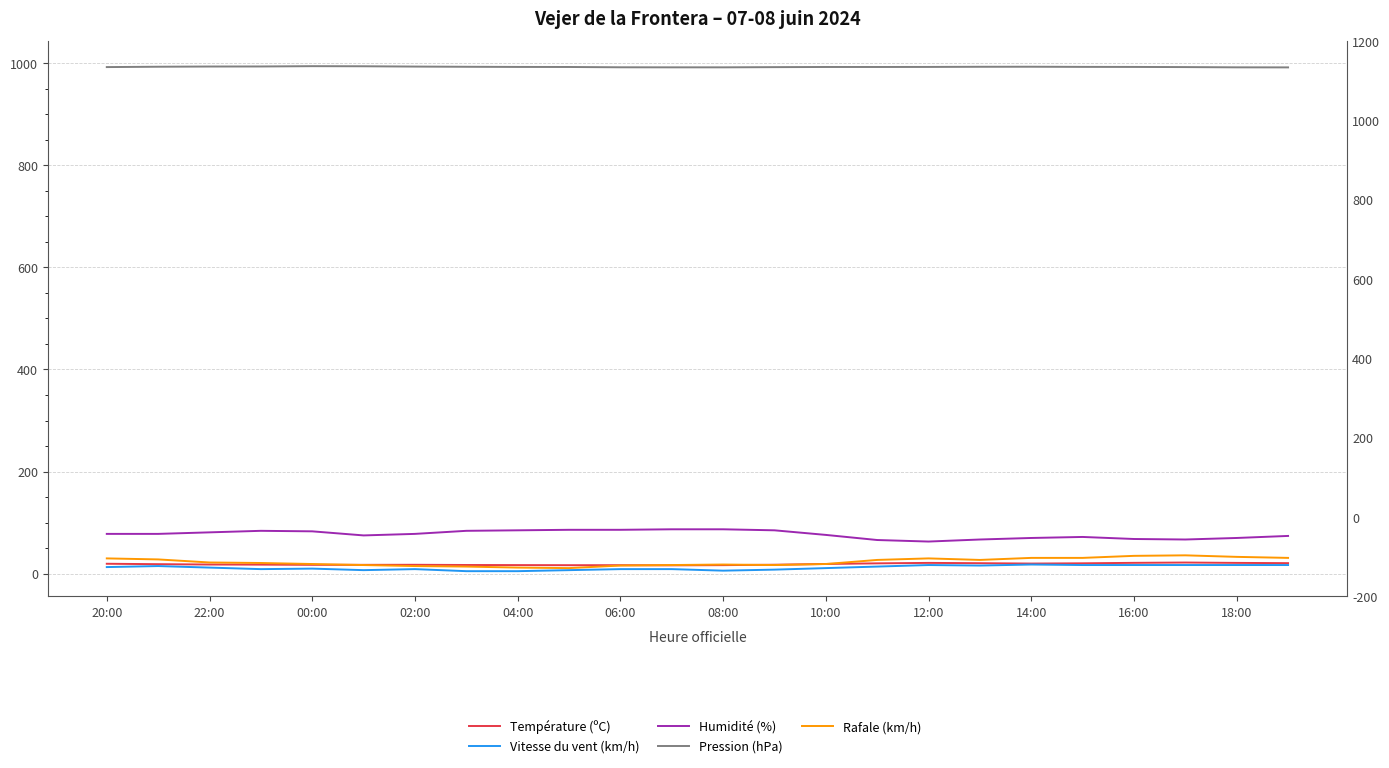

What is the approximate value of Rafale (km/h) at 06:00?

17.0